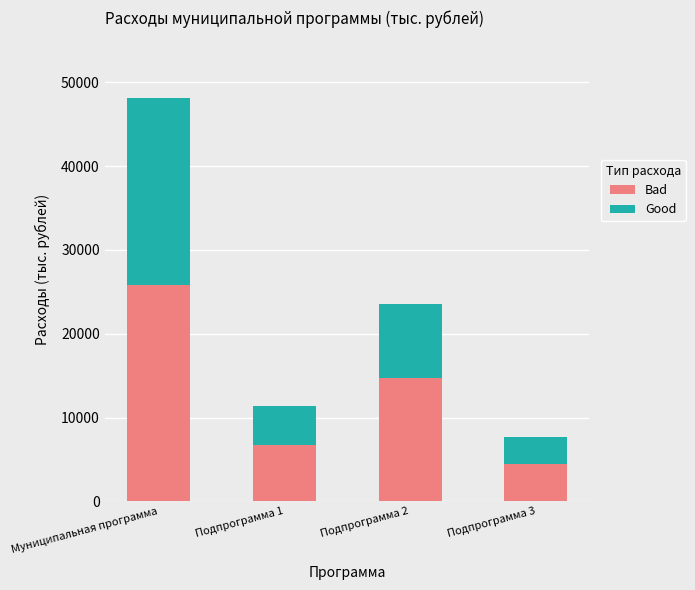

Reading left to right, transcribe the values for Bad.

25871.0	6667.0	14704.0	4500.0